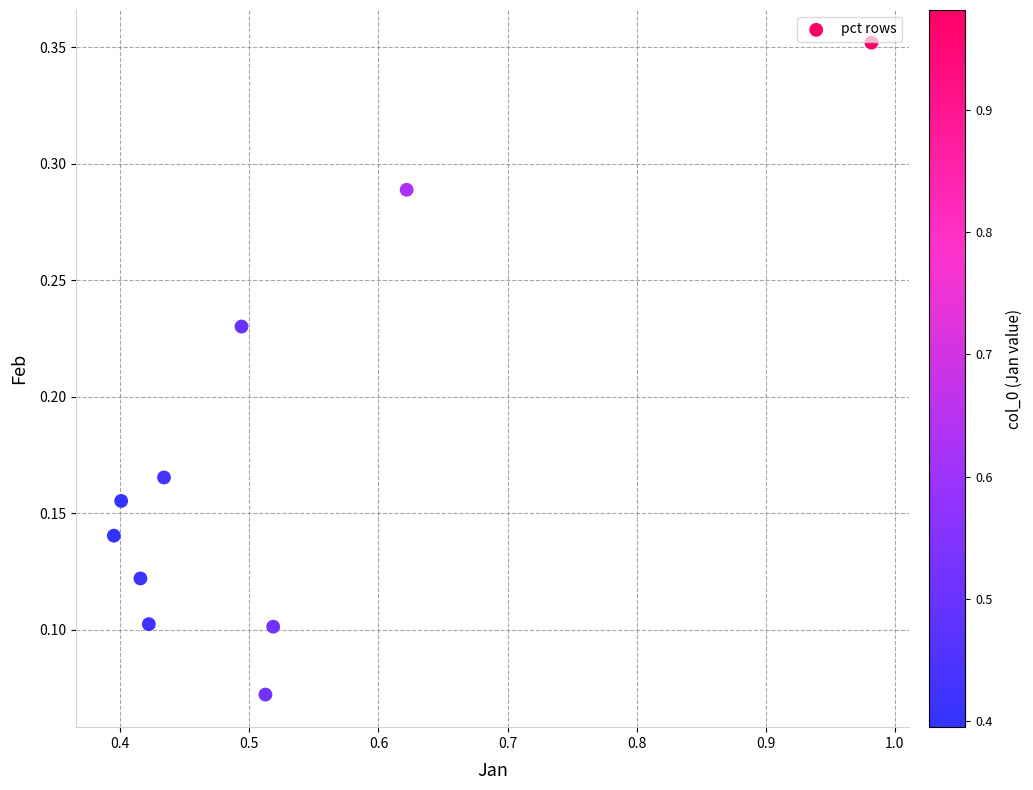

What is the average X value?

0.5